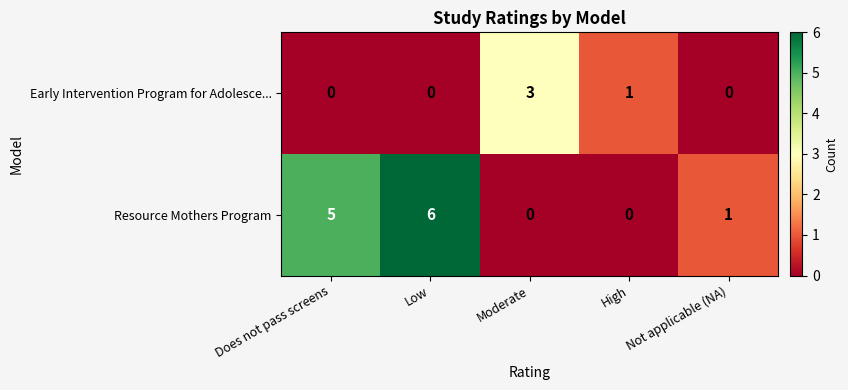

At Moderate, list the series in order from largest to smallest.

Early Intervention Program for Adolesce..., Resource Mothers Program